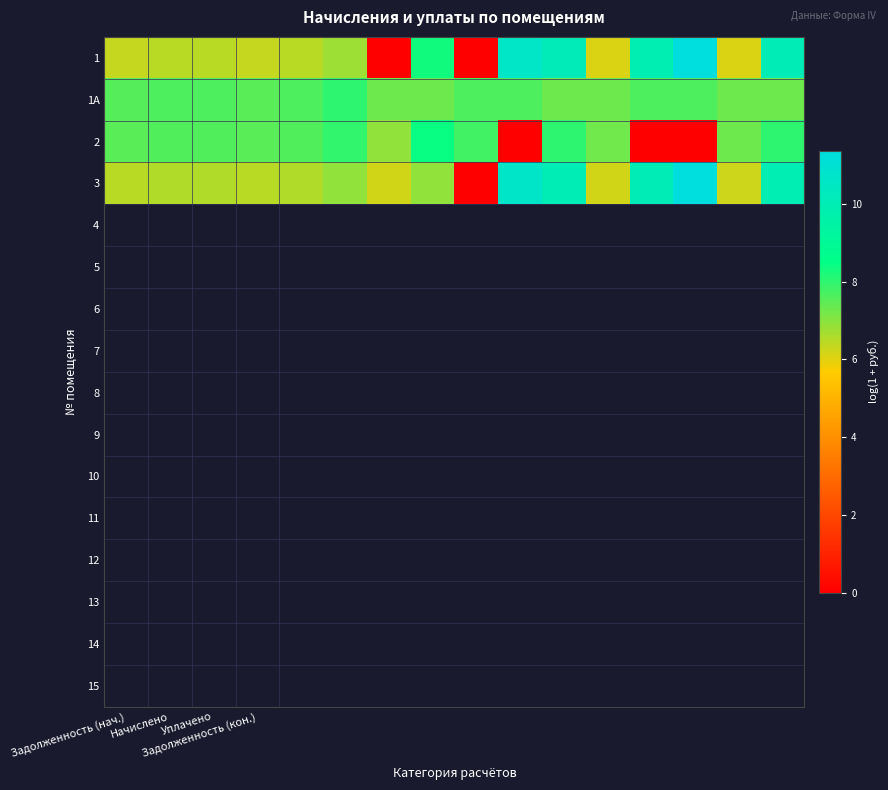

Reading left to right, list all the values displayed in this chart.

1: 6.3	6.4	6.4	6.3	6.4	6.8	0.0	8.3	0.0	10.6	10.1	6.1	9.9	11.3	6.1	10.0
1A: 7.5	7.6	7.6	7.5	7.6	8.0	7.3	7.3	7.6	7.6	7.3	7.3	7.6	7.6	7.3	7.3
2: 7.5	7.6	7.6	7.5	7.6	8.0	6.9	8.4	7.8	0.0	8.0	7.3	0.0	0.0	7.3	8.0
3: 6.5	6.5	6.5	6.4	6.5	6.9	6.2	6.9	0.0	10.6	10.0	6.2	10.0	11.4	6.2	10.0